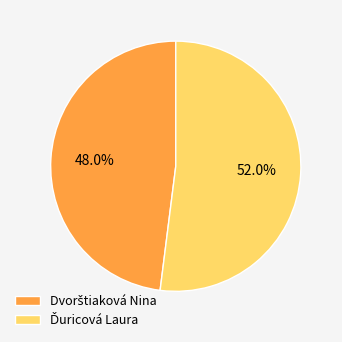

How many segments does this pie chart have?

2